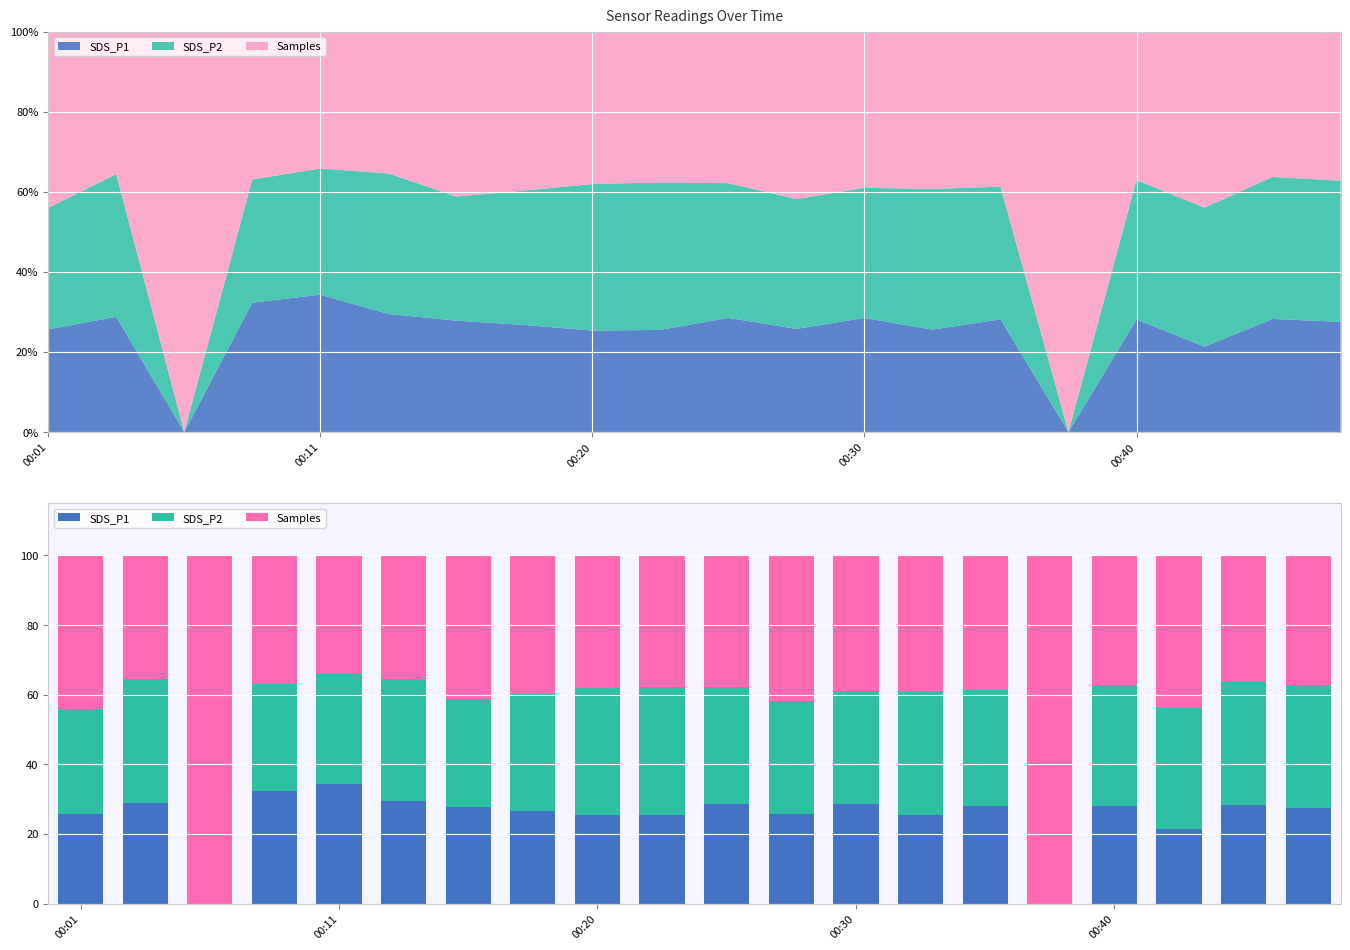

Reading left to right, list all the values displayed in this chart.

SDS_P1: 25.6	28.8	0.0	32.3	34.3	29.5	27.8	26.7	25.3	25.5	28.5	25.7	28.5	25.6	28.1	0.0	28.1	21.3	28.2	27.5
SDS_P2: 30.3	35.6	0.0	30.8	31.5	35.1	31.0	33.6	36.6	36.8	33.6	32.4	32.5	35.1	33.1	0.0	34.8	34.7	35.5	35.2
Samples: 44.0	35.6	100.0	36.9	34.2	35.4	41.2	39.7	38.1	37.7	37.9	41.8	39.0	39.3	38.7	100.0	37.1	44.0	36.3	37.2